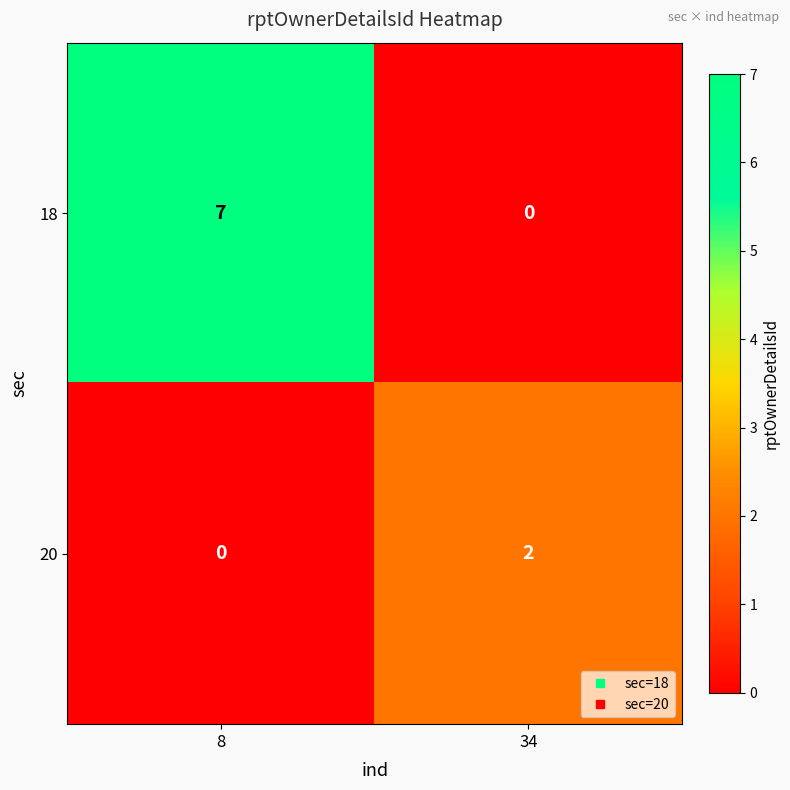

List the series in order of their peak value, lowest first.

20, 18